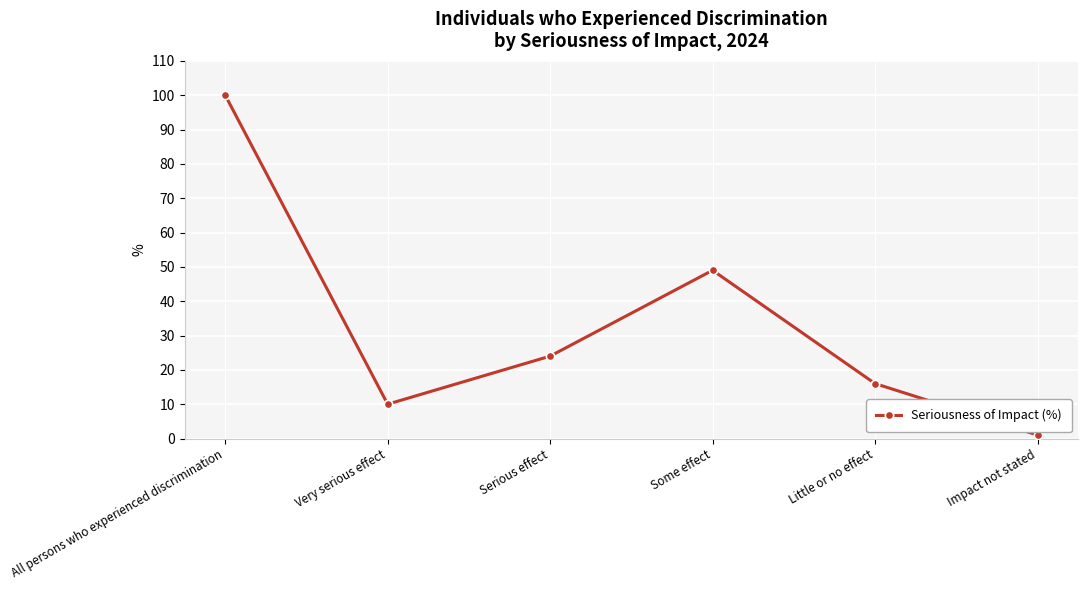

At which category does the chart reach its minimum across all series?

Impact not stated